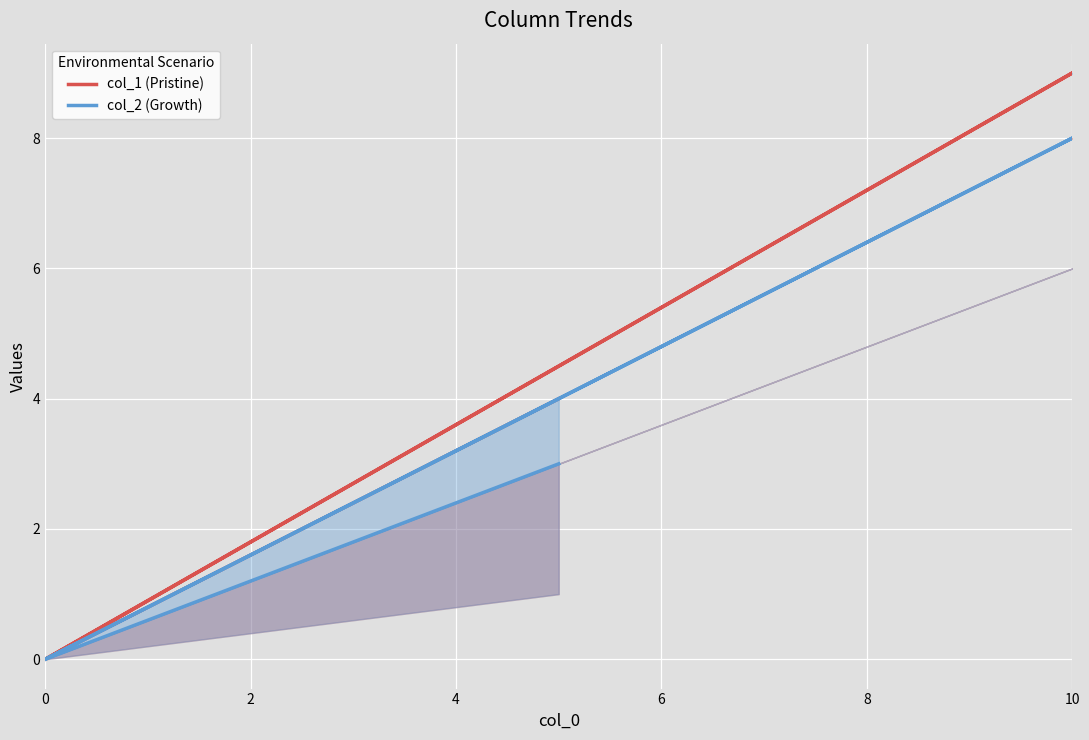

True or false: col_1 (Pristine) and col_2 (Growth) intersect in this chart.

False